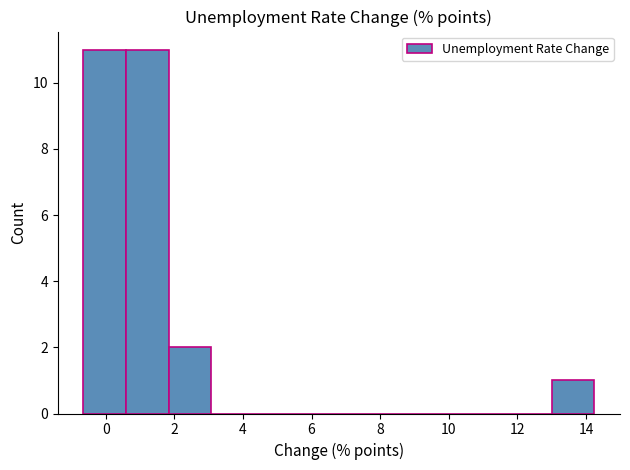

Reading left to right, list every bar in this chart as the range it spans on the x-axis followed by its height. Neither the bar edges nor the heights are printed on the chart, so give them approximately, as read against the axes.

-0.6 to 0.6: 11
0.6 to 1.8: 11
1.8 to 3.0: 2
3.0 to 4.4: 0
4.4 to 5.6: 0
5.6 to 6.8: 0
6.8 to 8.0: 0
8.0 to 9.2: 0
9.2 to 10.6: 0
10.6 to 11.8: 0
11.8 to 13.0: 0
13.0 to 14.2: 1